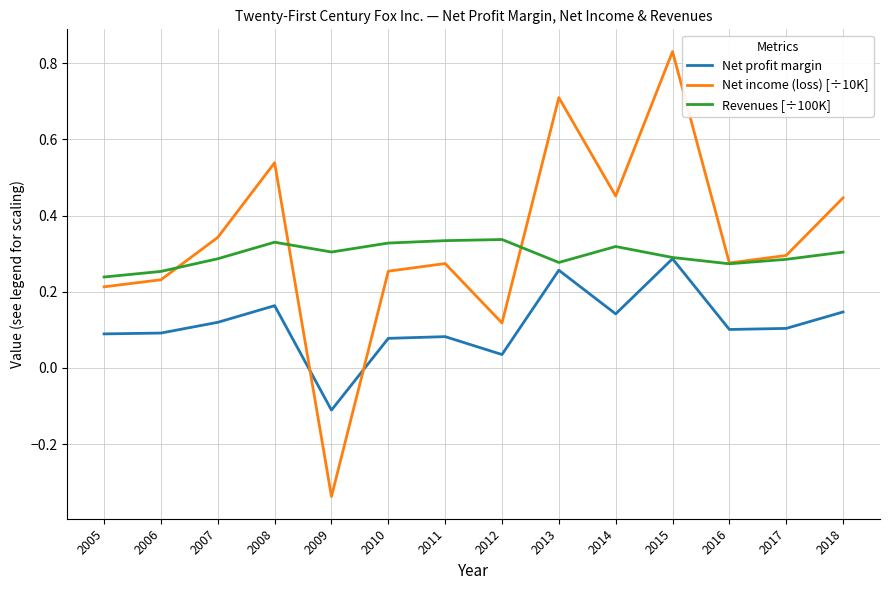

True or false: Net income (loss) [÷10K] and Net profit margin cross at least once.

True